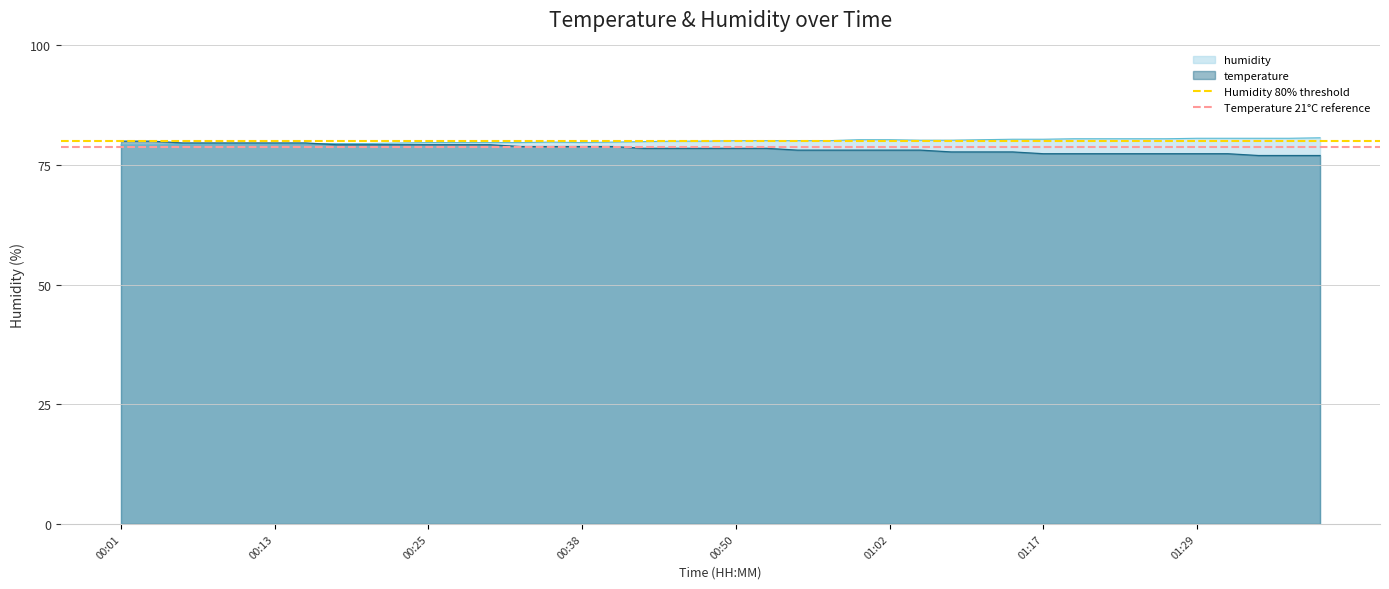

What is the maximum value for temperature?

80.0